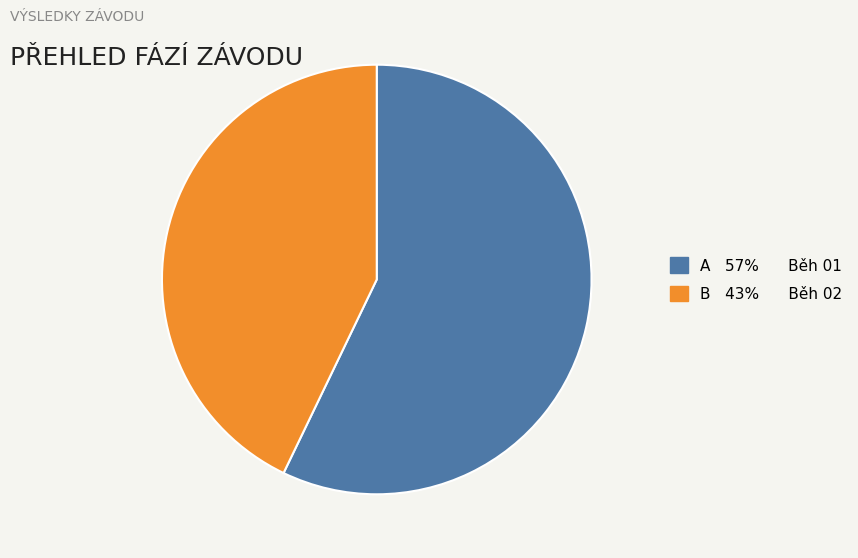

Combined, do B 43% Běh 02 and A 57% Běh 01 account for over 50%?

Yes